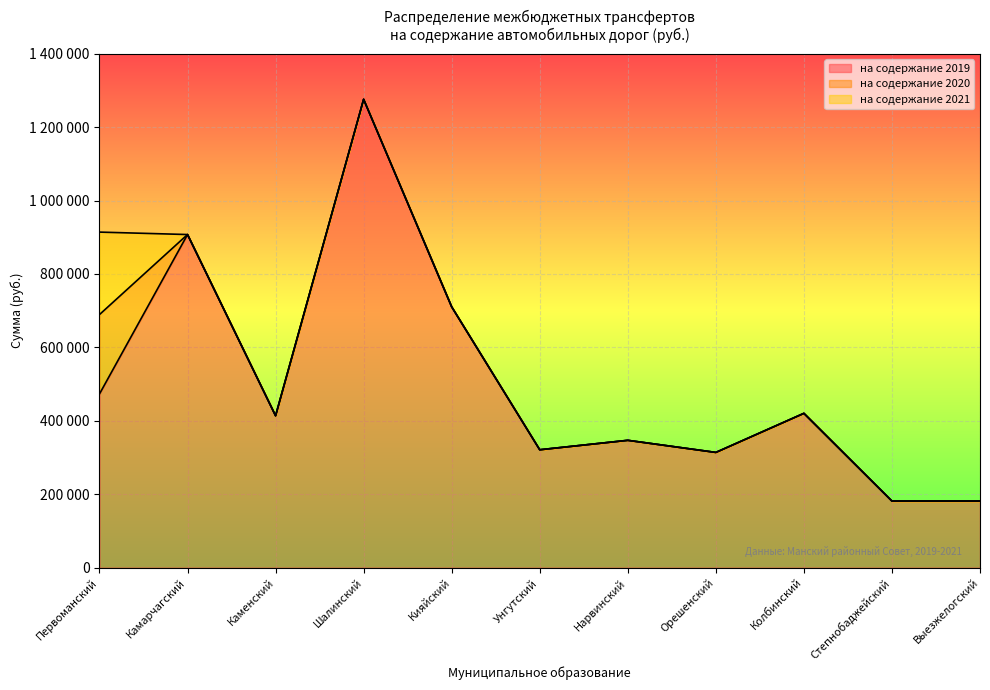

List the series in order of their overall mean, highest first.

на содержание 2021, на содержание 2020, на содержание 2019